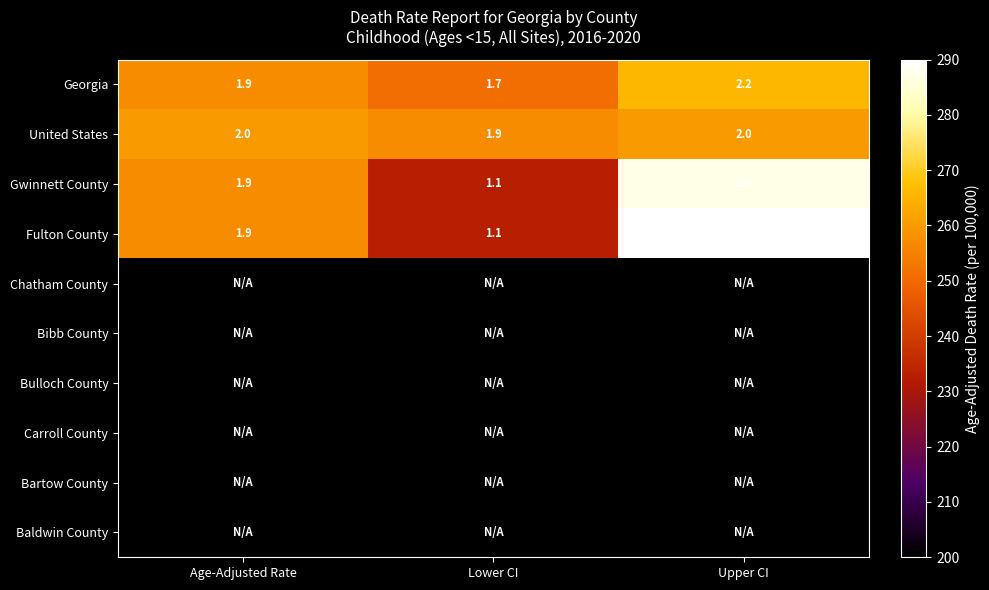

True or false: Gwinnett County has a value of 60 at Age-Adjusted Rate.

False